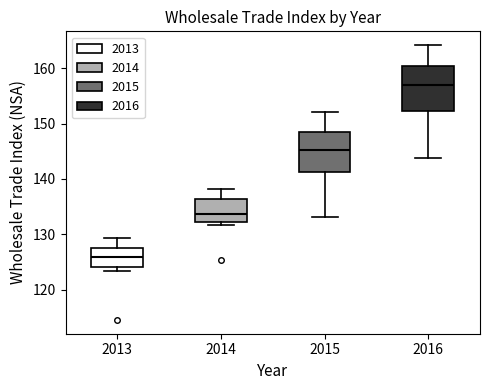

Reading left to right, read every box against the y-axis: the position of its median line, the range the box covers, and the ends of its whiskers. The values are not printed on the chart, so give them approximately, as read against the axis.

2013: median 126, box 124 to 128, whiskers 123 to 129
2014: median 134, box 132 to 136, whiskers 132 (just below the box's lower edge) to 138
2015: median 145, box 141 to 148, whiskers 133 to 152
2016: median 157, box 152 to 160, whiskers 144 to 164